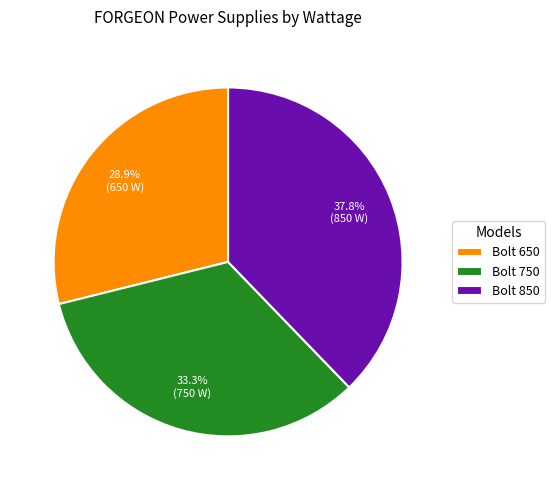

Which has a higher value, Bolt 750 or Bolt 850?

Bolt 850